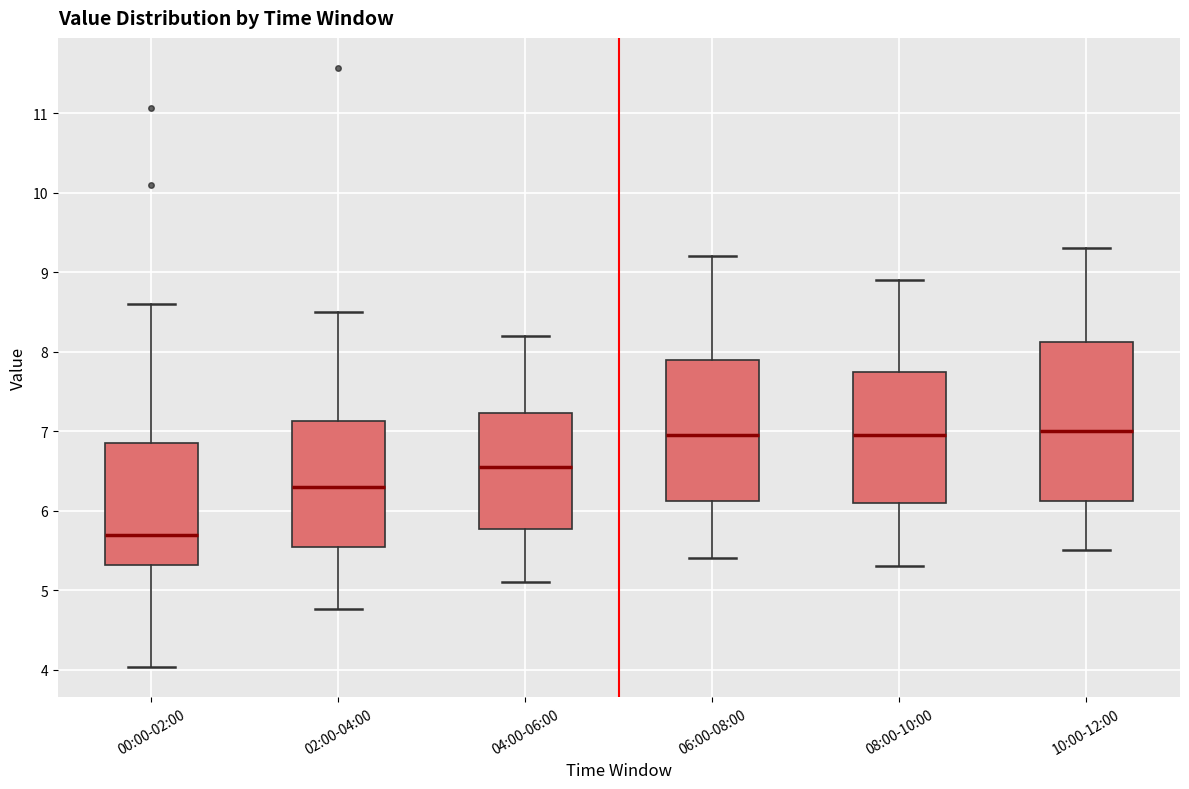

Reading left to right, transcribe this box plot: for each box, give where its median line is, the range the box spans, and where its two whiskers end, as read against the y-axis. The values are not printed on the chart, so give them approximately, as read against the axis.

00:00-02:00: median 5.7, box 5.3 to 6.9, whiskers 4.0 to 8.6
02:00-04:00: median 6.3, box 5.6 to 7.1, whiskers 4.8 to 8.5
04:00-06:00: median 6.6, box 5.8 to 7.2, whiskers 5.1 to 8.2
06:00-08:00: median 7.0, box 6.1 to 7.9, whiskers 5.4 to 9.2
08:00-10:00: median 7.0, box 6.1 to 7.8, whiskers 5.3 to 8.9
10:00-12:00: median 7.0, box 6.1 to 8.1, whiskers 5.5 to 9.3